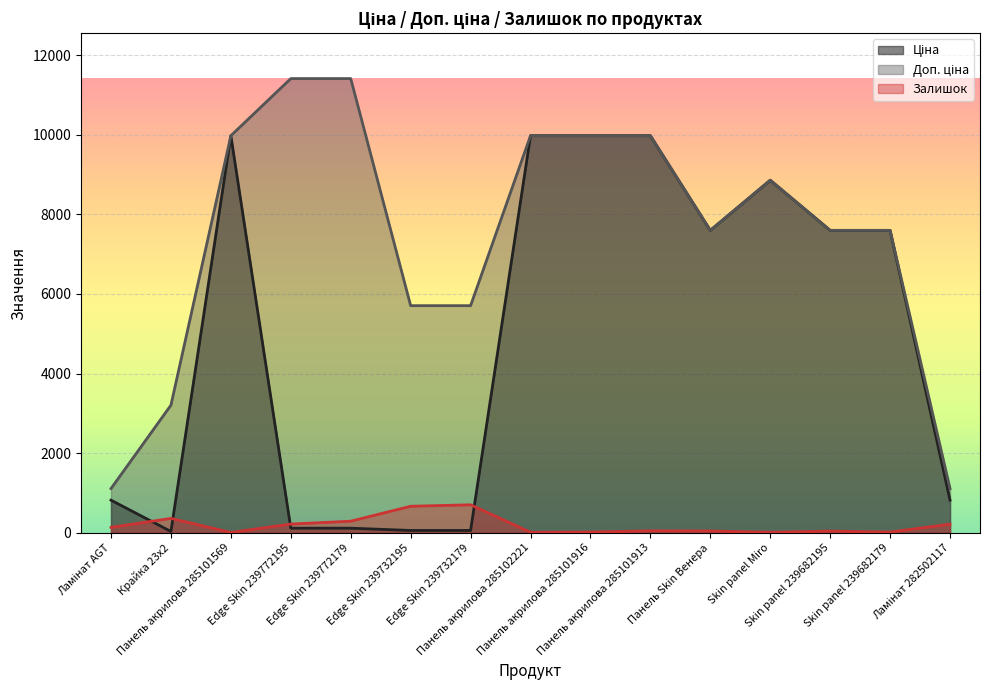

True or false: Залишок and Доп. ціна intersect in this chart.

False